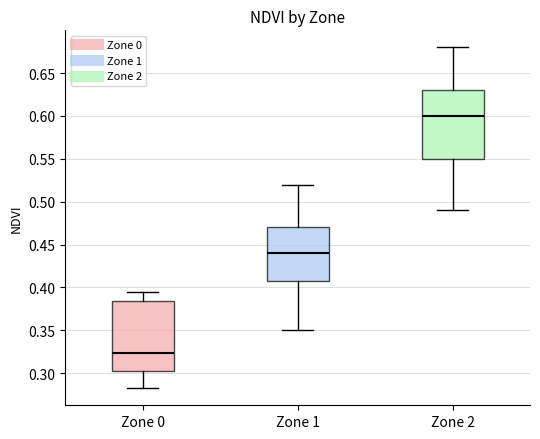

Reading left to right, read every box against the y-axis: the position of its median line, the range the box covers, and the ends of its whiskers. The values are not printed on the chart, so give them approximately, as read against the axis.

Zone 0: median 0.325, box 0.305 to 0.385, whiskers 0.280 to 0.395
Zone 1: median 0.440, box 0.410 to 0.470, whiskers 0.350 to 0.520
Zone 2: median 0.600, box 0.550 to 0.630, whiskers 0.490 to 0.680